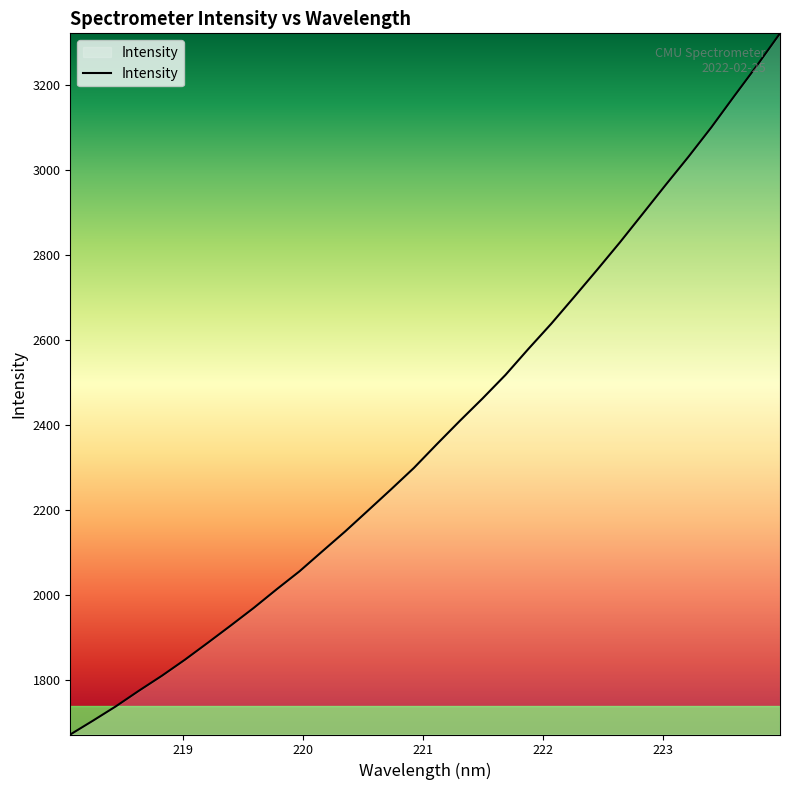

What is the difference between the maximum and minimum values?

1649.7